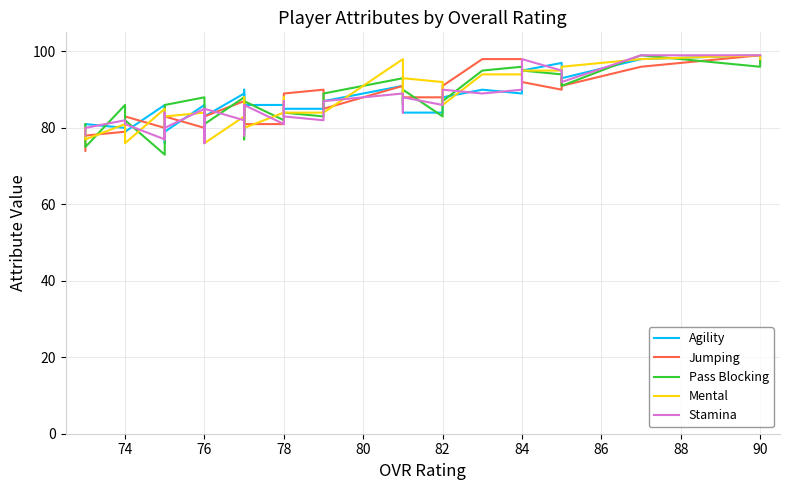

What is the highest value of the Agility series?

99